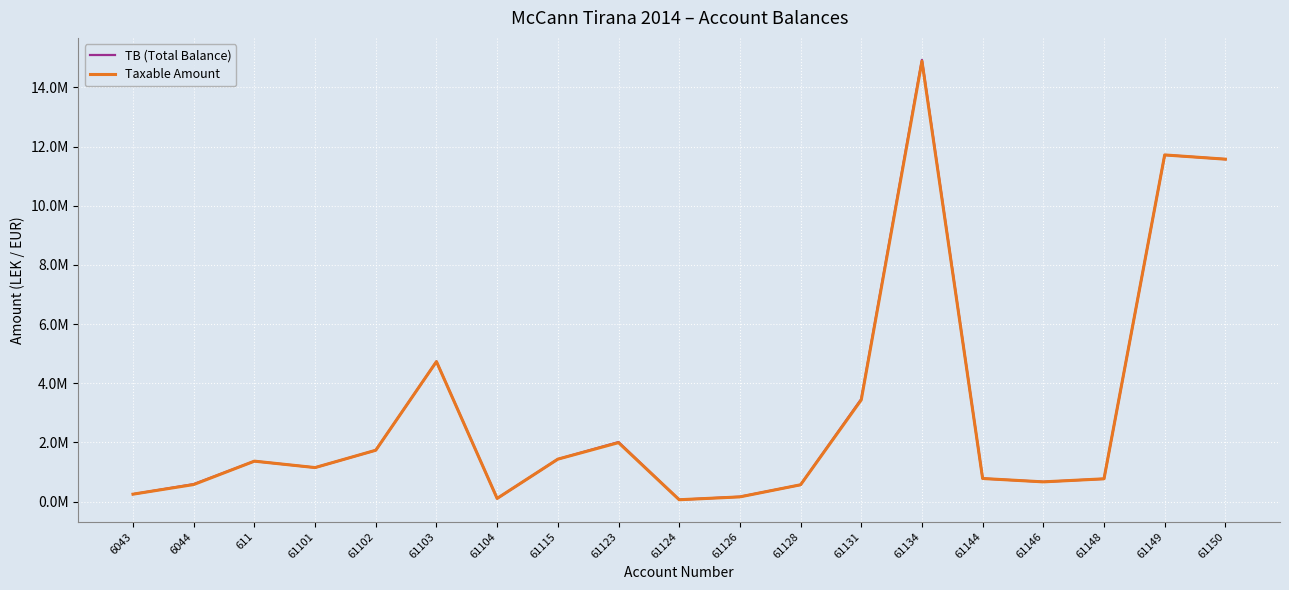

Between 61134 and 61101, which is larger?

61134